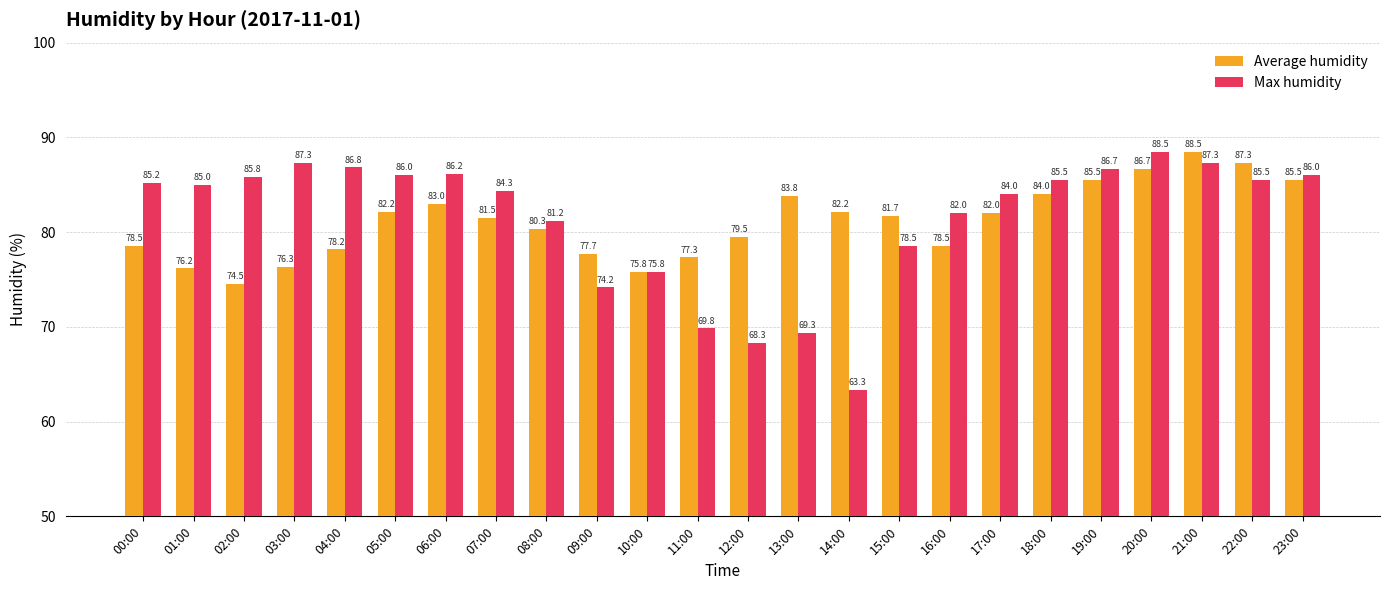

What is the sum of all Max humidity values?

1952.7